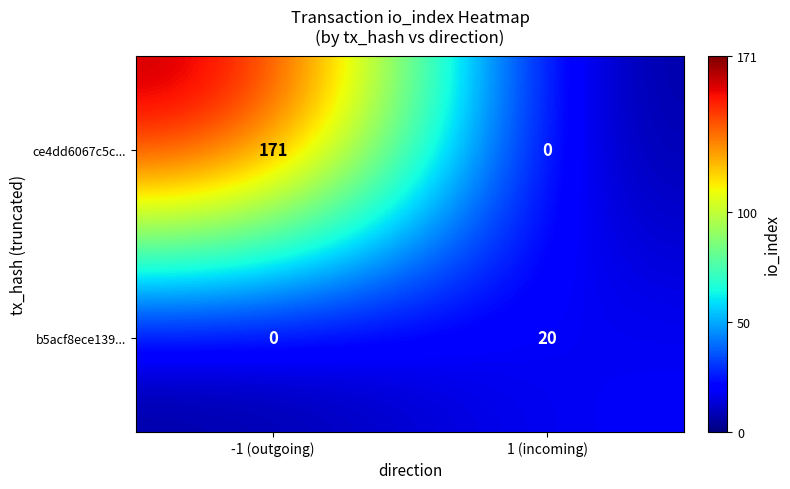

Rank the series by their maximum value, from lowest to highest.

b5acf8ece139..., ce4dd6067c5c...